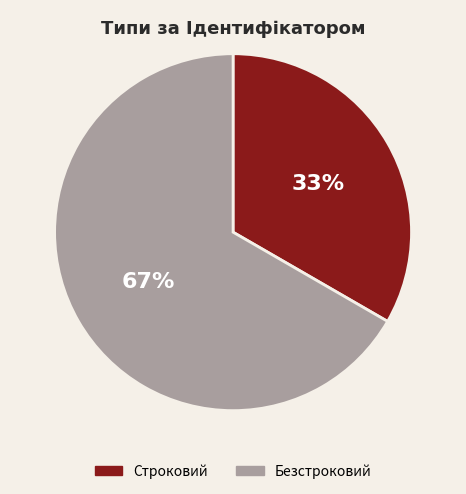

What is the majority slice?

Безстроковий